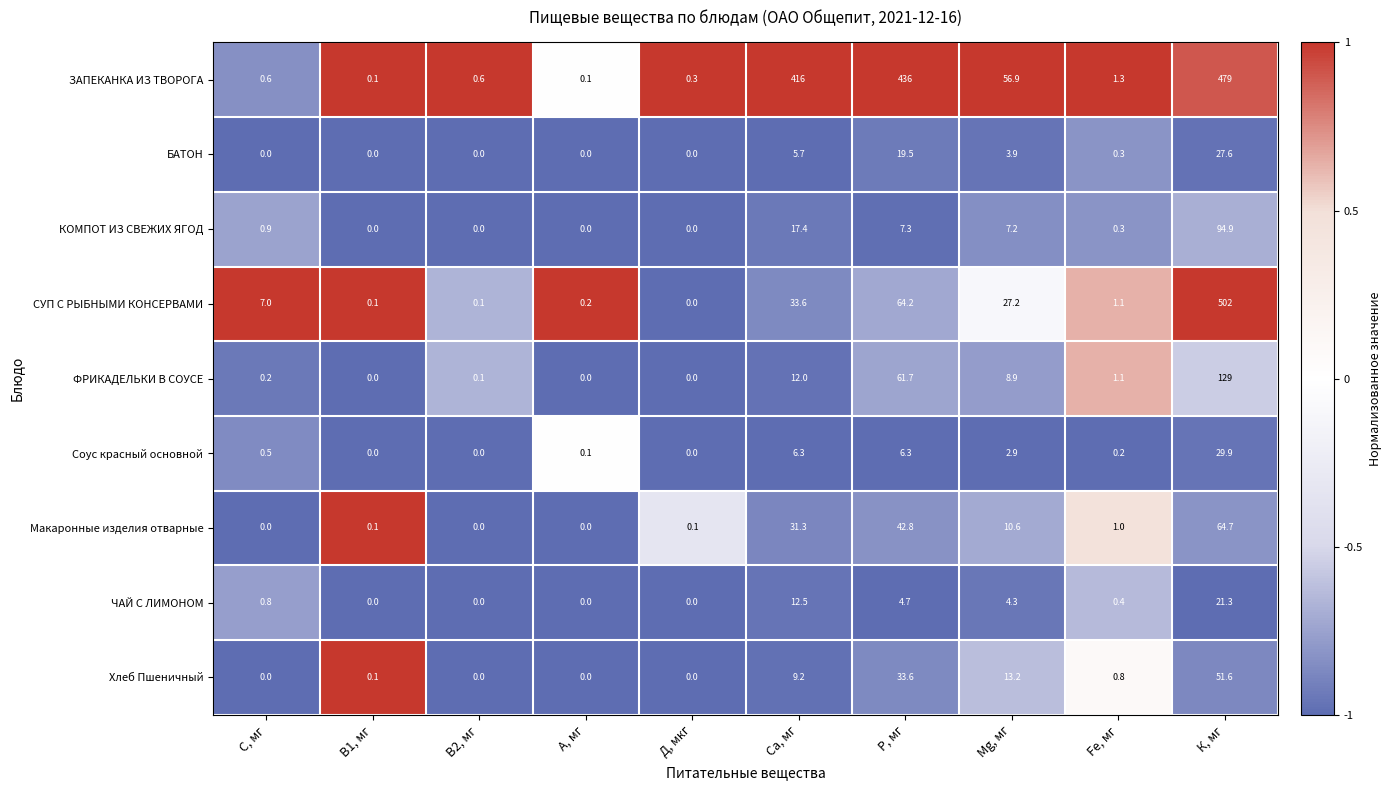

How many values in Соус красный основной are above zero?

7